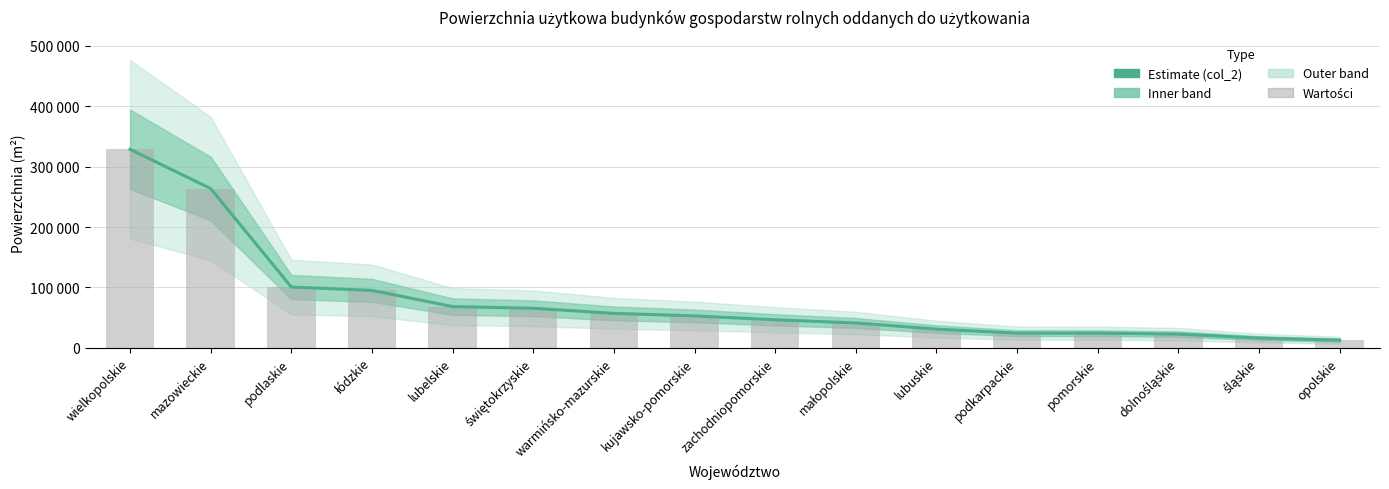

At which category is the sum across all series the highest?

wielkopolskie